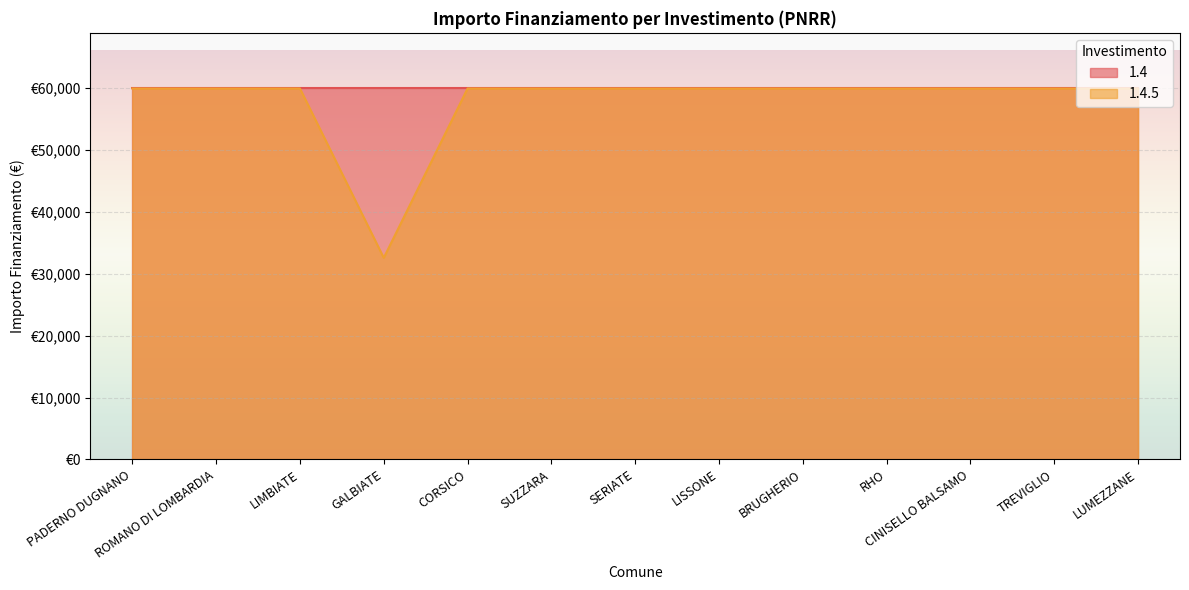

Is it true that the value at SUZZARA is 87609?

False